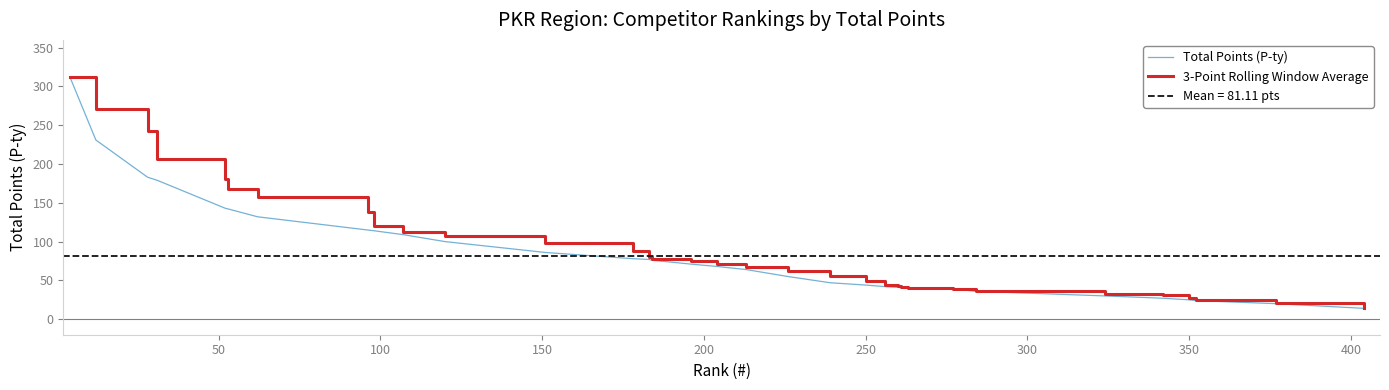

The Total Points (P-ty) series shows 5.2 at 33. True or false?

False